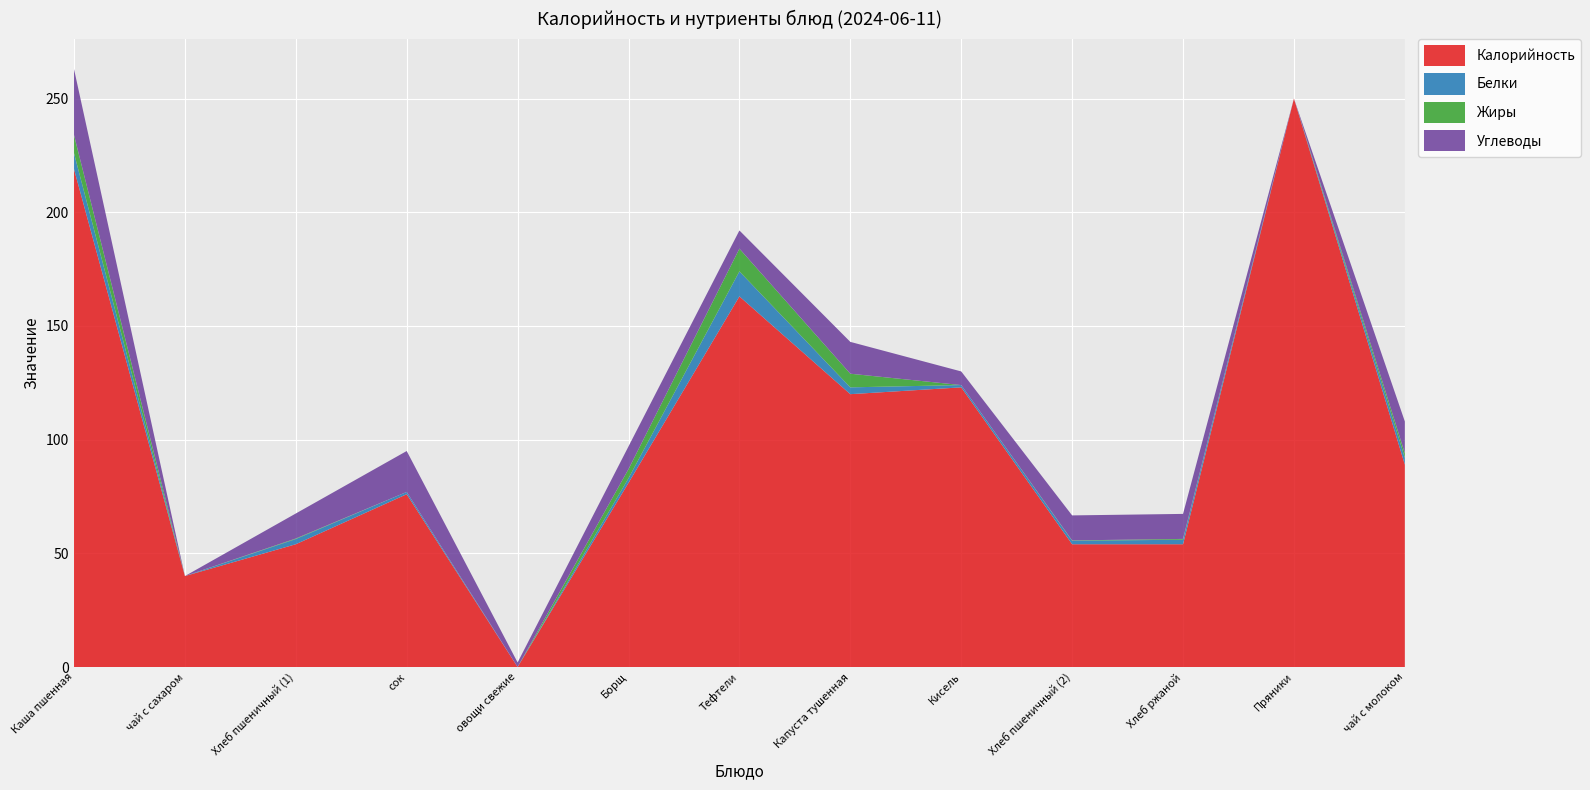

Reading right to left, what are all the values shown in this chart?

Калорийность: чай с молоком=89.0	Пряники=250.0	Хлеб ржаной=54.0	Хлеб пшеничный (2)=54.0	Кисель=123.0	Капуста тушенная=120.0	Тефтели=163.0	Борщ=81.0	овощи свежие=0.0	сок=76.0	Хлеб пшеничный (1)=54.0	чай с сахаром=40.0	Каша пшенная=219.0
Белки: чай с молоком=3.0	Пряники=0.0	Хлеб ржаной=2.0	Хлеб пшеничный (2)=1.5	Кисель=1.0	Капуста тушенная=3.0	Тефтели=11.0	Борщ=2.0	овощи свежие=0.0	сок=1.0	Хлеб пшеничный (1)=2.3	чай с сахаром=0.0	Каша пшенная=7.0
Жиры: чай с молоком=2.0	Пряники=0.0	Хлеб ржаной=0.4	Хлеб пшеничный (2)=0.2	Кисель=0.0	Капуста тушенная=6.0	Тефтели=10.0	Борщ=4.0	овощи свежие=0.0	сок=0.0	Хлеб пшеничный (1)=0.2	чай с сахаром=0.0	Каша пшенная=8.0
Углеводы: чай с молоком=14.0	Пряники=0.0	Хлеб ржаной=11.0	Хлеб пшеничный (2)=11.0	Кисель=6.0	Капуста тушенная=14.0	Тефтели=8.0	Борщ=10.0	овощи свежие=2.0	сок=18.0	Хлеб пшеничный (1)=11.0	чай с сахаром=0.0	Каша пшенная=29.0